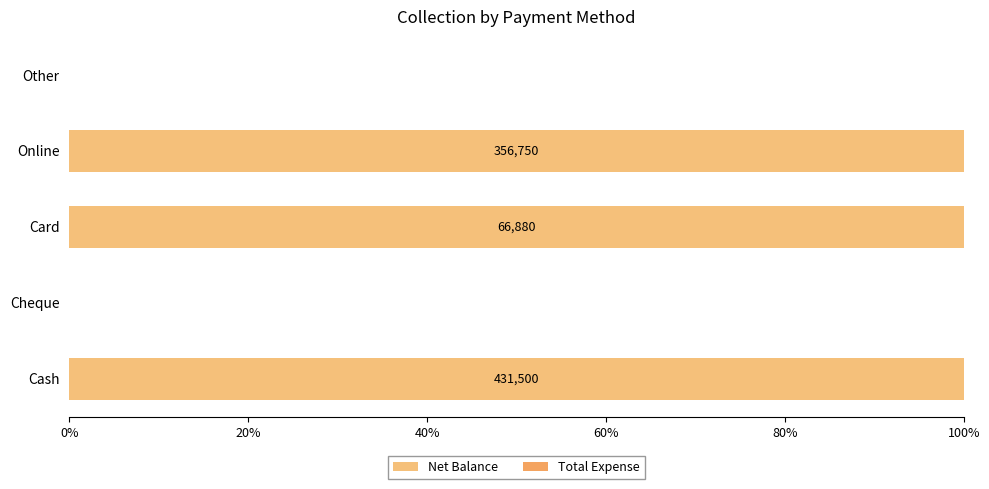

Are the bars horizontal?

Yes